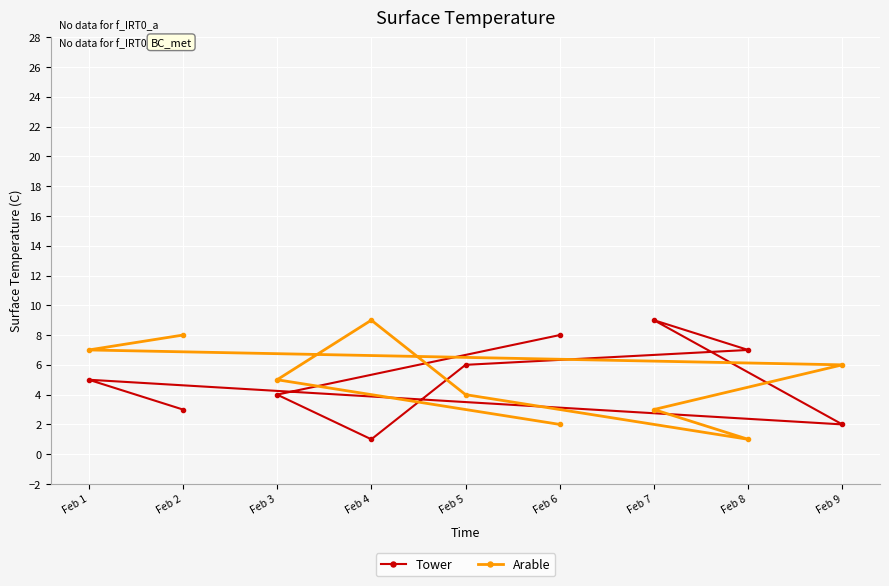

What is the value of the Arable point at the 8th from the left?

1